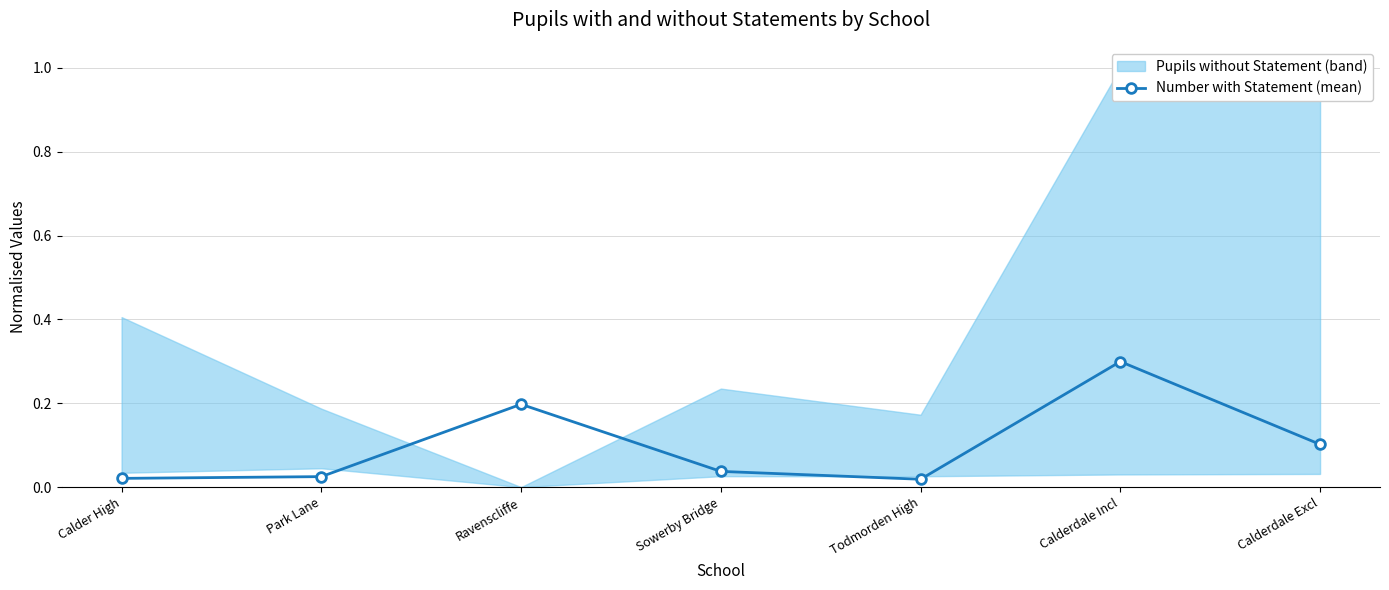

Reading left to right, extract all data points from this chart.

Calder High=0.0	Park Lane=0.0	Ravenscliffe=0.2	Sowerby Bridge=0.0	Todmorden High=0.0	Calderdale Incl=0.3	Calderdale Excl=0.1